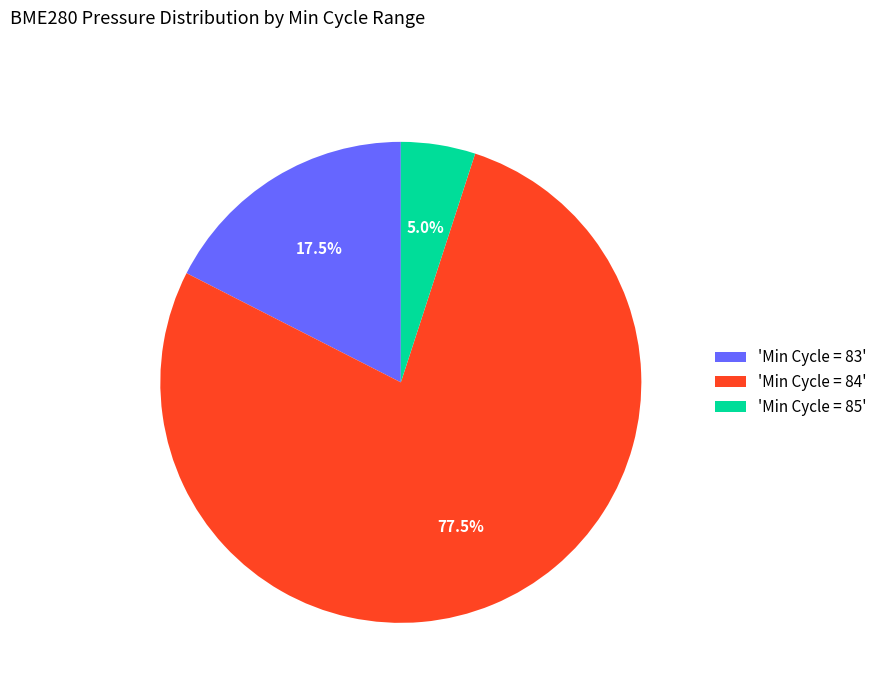

Does any single category account for the majority?

Yes